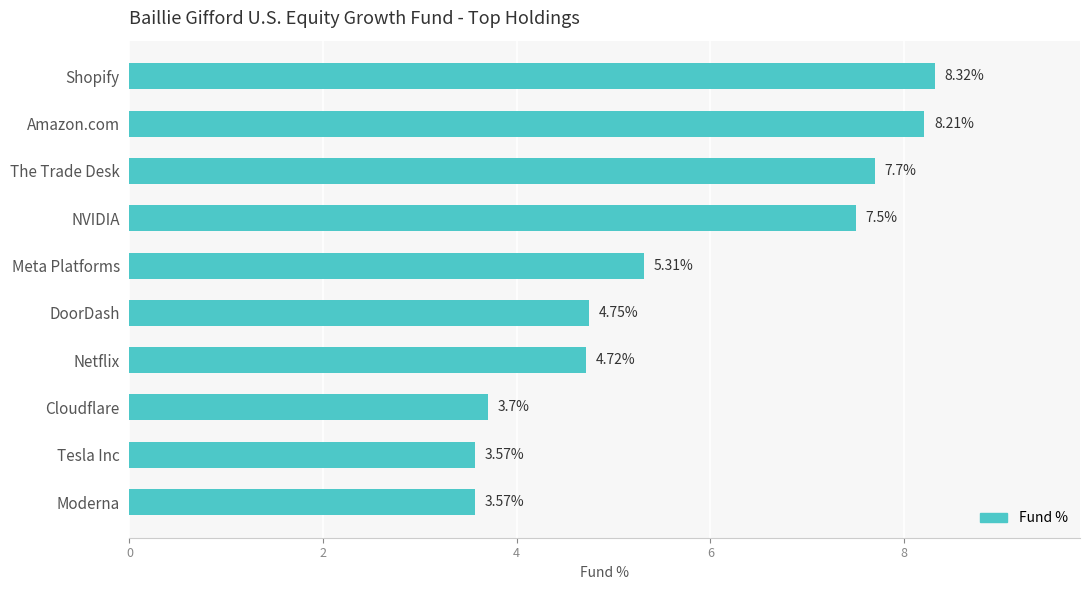

How many values are between 3 and 7?

6